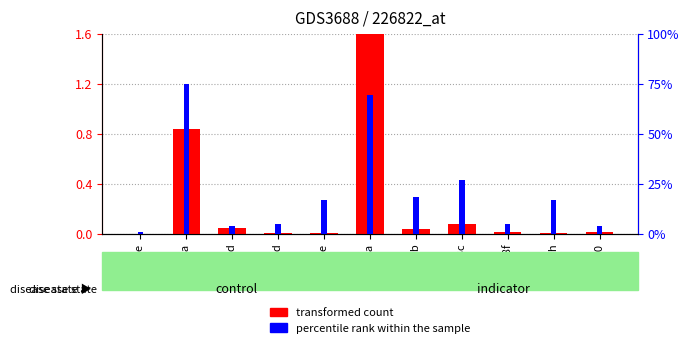

Reading left to right, list all the values displayed in this chart.

transformed count: A1e=0.0	A3a=0.8	A3d=0.0	A7d=0.0	A7e=0.0	A8a=1.6	A8b=0.0	A8c=0.1	A8f=0.0	A8h=0.0	A10=0.0
percentile rank within the sample: A1e=0.0	A3a=1.2	A3d=0.1	A7d=0.1	A7e=0.3	A8a=1.1	A8b=0.3	A8c=0.4	A8f=0.1	A8h=0.3	A10=0.1